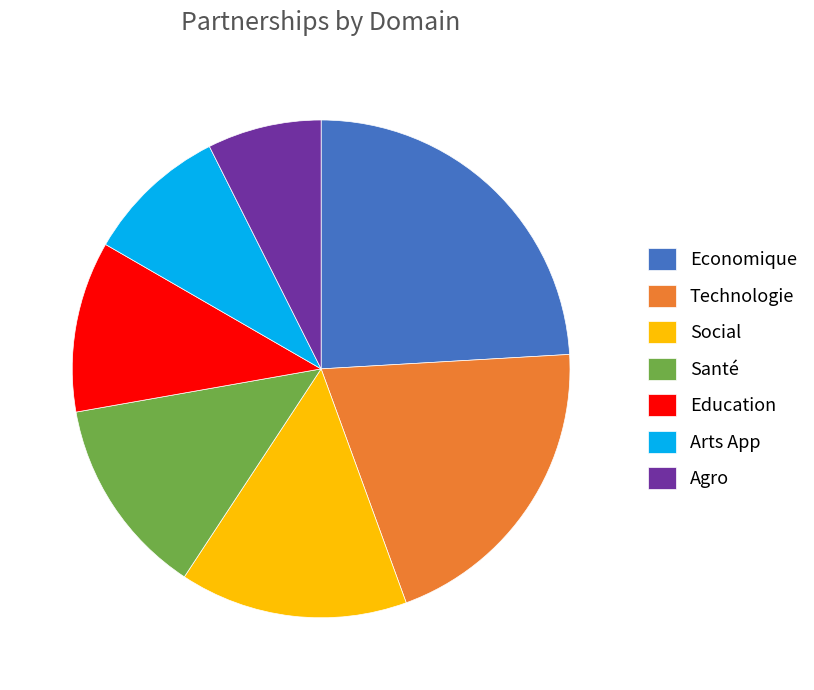

What is the smallest slice in the pie chart?

Agro